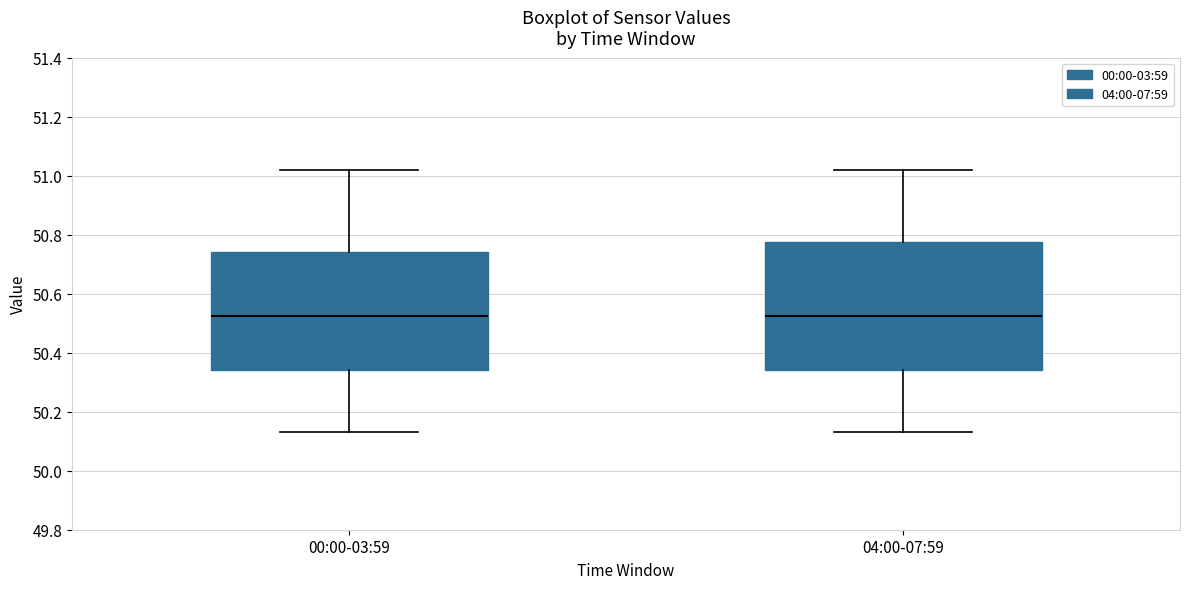

Reading left to right, transcribe this box plot: for each box, give where its median line is, the range the box spans, and where its two whiskers end, as read against the y-axis. The values are not printed on the chart, so give them approximately, as read against the axis.

00:00-03:59: median 50.52, box 50.34 to 50.74, whiskers 50.14 to 51.02
04:00-07:59: median 50.52, box 50.34 to 50.78, whiskers 50.14 to 51.02